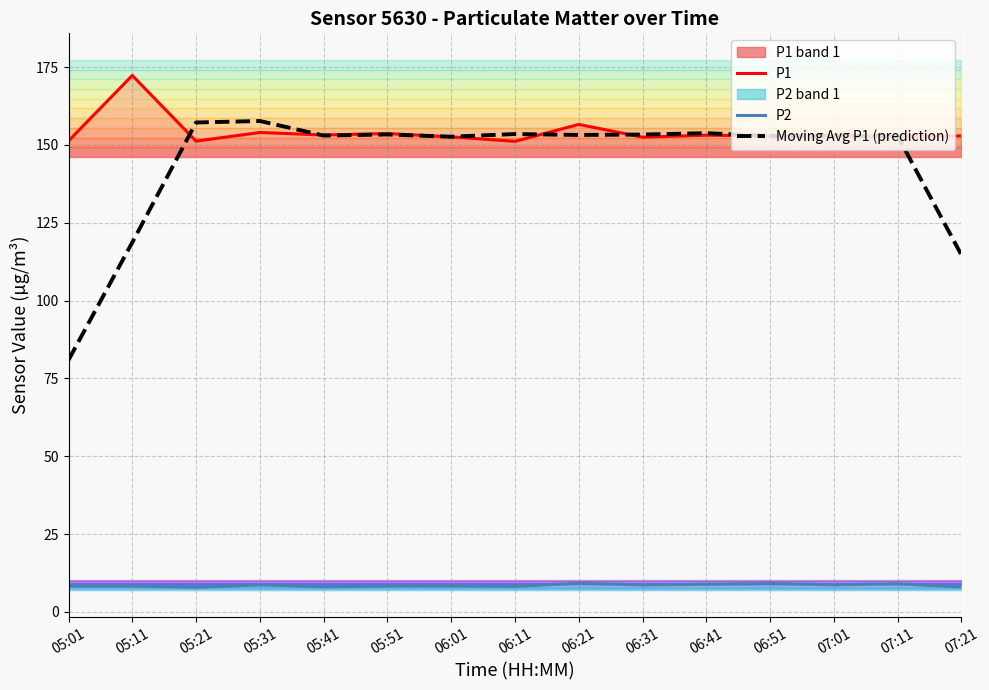

What is the approximate value of P2 at 06:01?

8.3